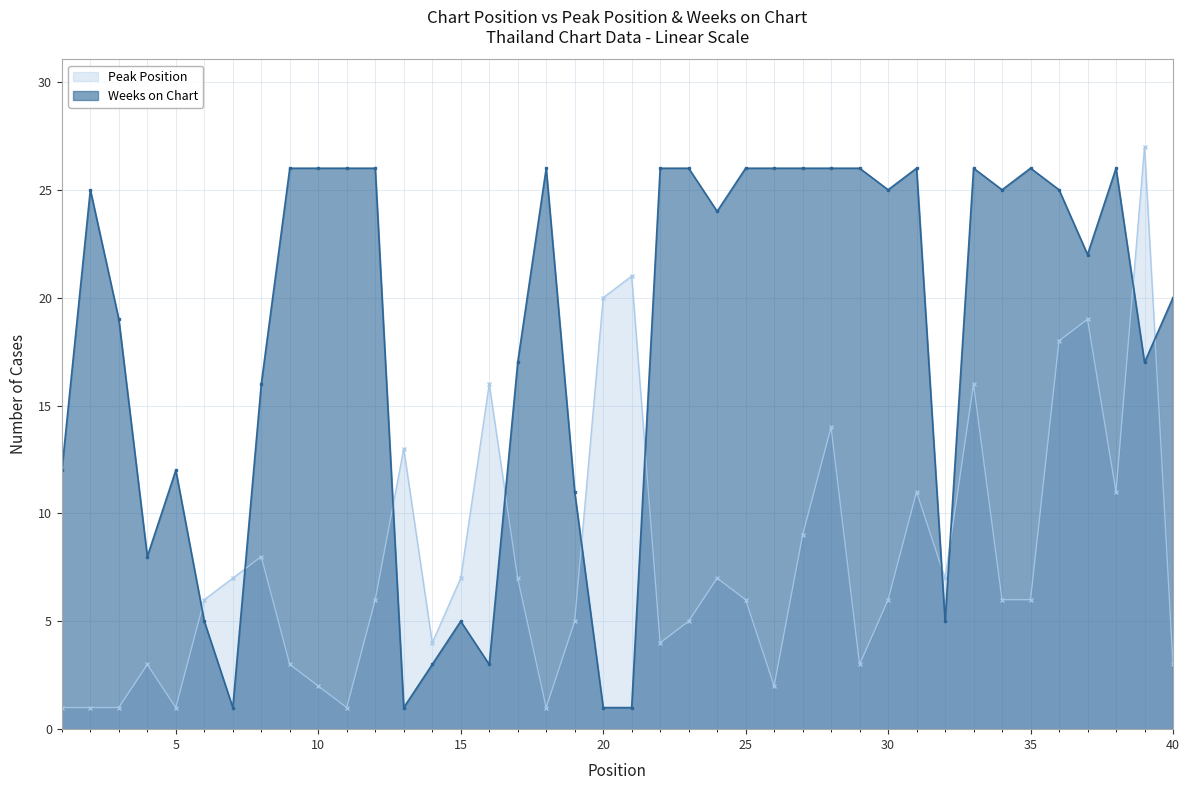

How many lines are shown in the chart?

2